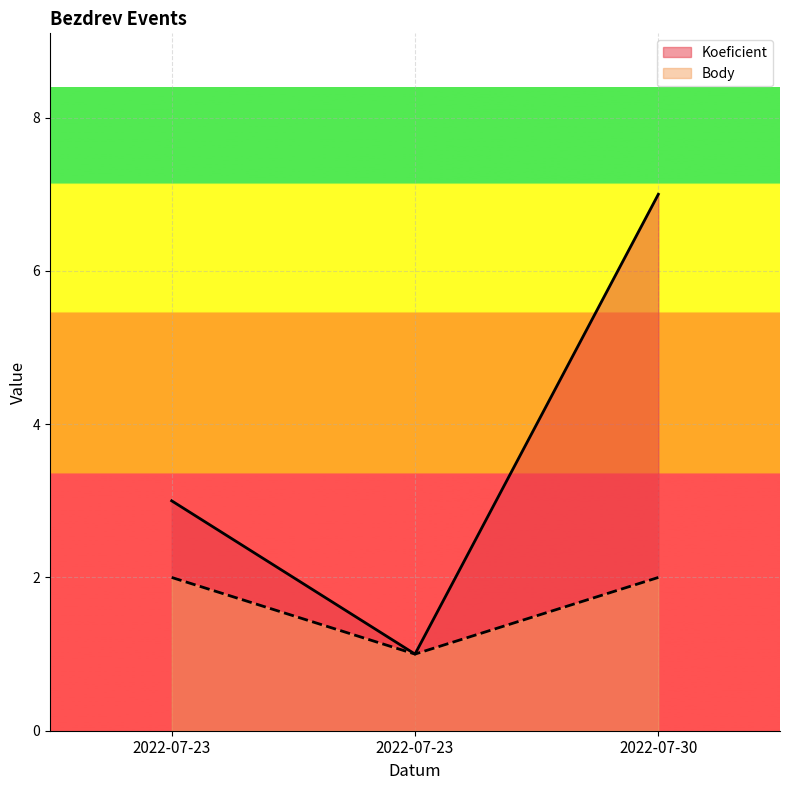

What is the value of the Body point at the 3rd from the left?

2